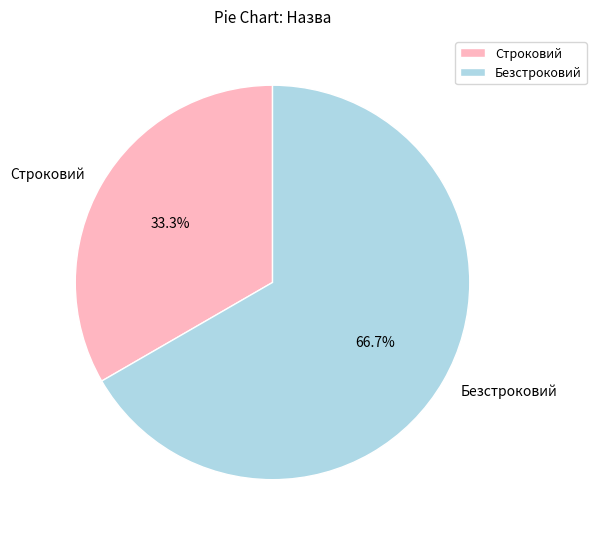

How much of the chart is everything except Безстроковий?

33.3%